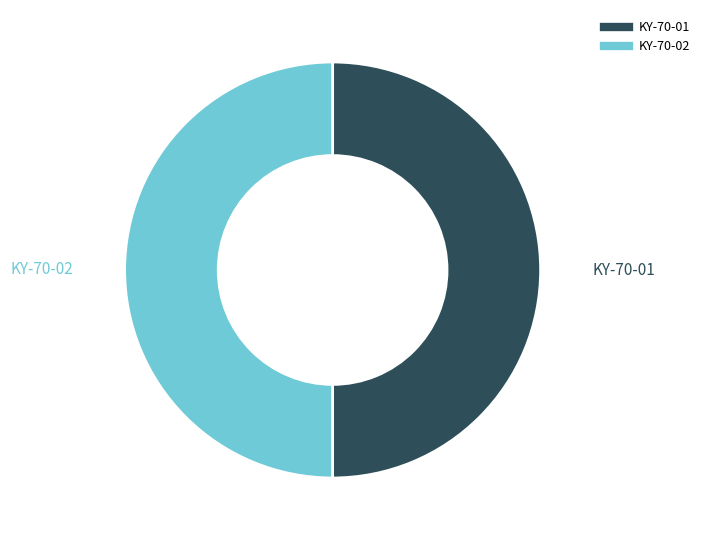

Is it true that KY-70-02 is 50% of the pie?

True